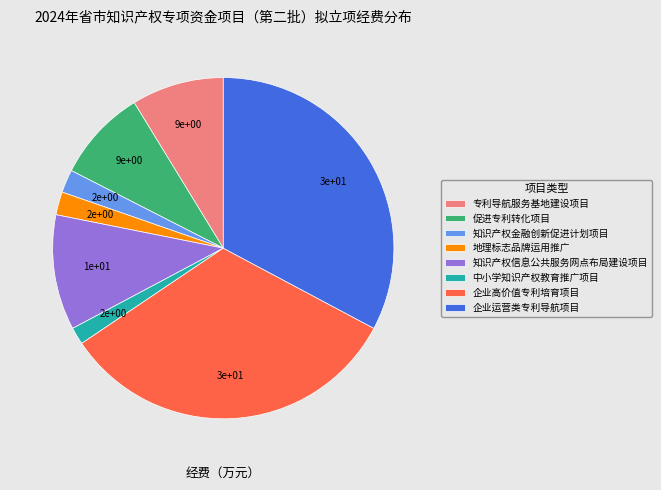

Is the sum of 企业运营类专利导航项目 and 知识产权金融创新促进计划项目 greater than half?

No